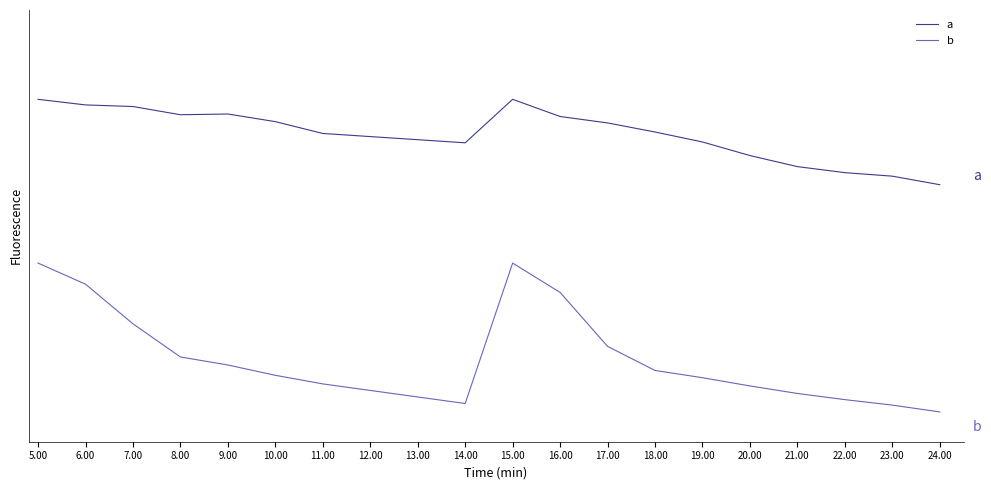

List the labels in order of b value, smallest first.

24.00, 23.00, 14.00, 22.00, 13.00, 21.00, 12.00, 20.00, 11.00, 19.00, 10.00, 18.00, 9.00, 8.00, 17.00, 7.00, 16.00, 6.00, 5.00, 15.00